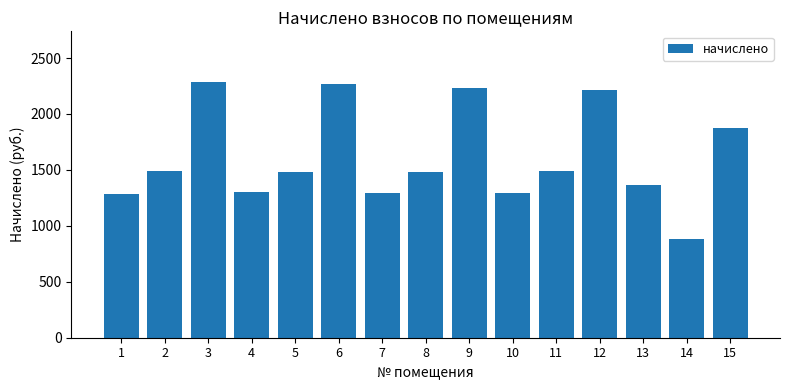

What value does the data have at 15?

1877.3